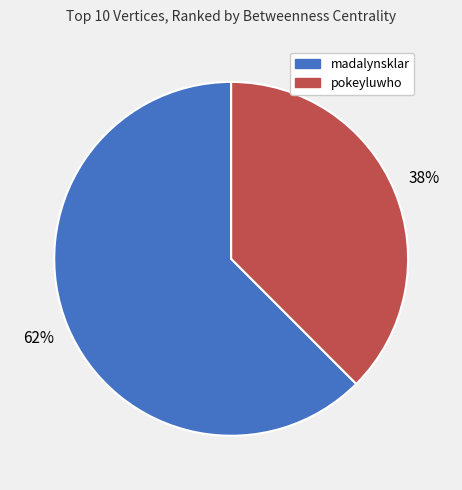

What is the smallest slice in the pie chart?

pokeyluwho